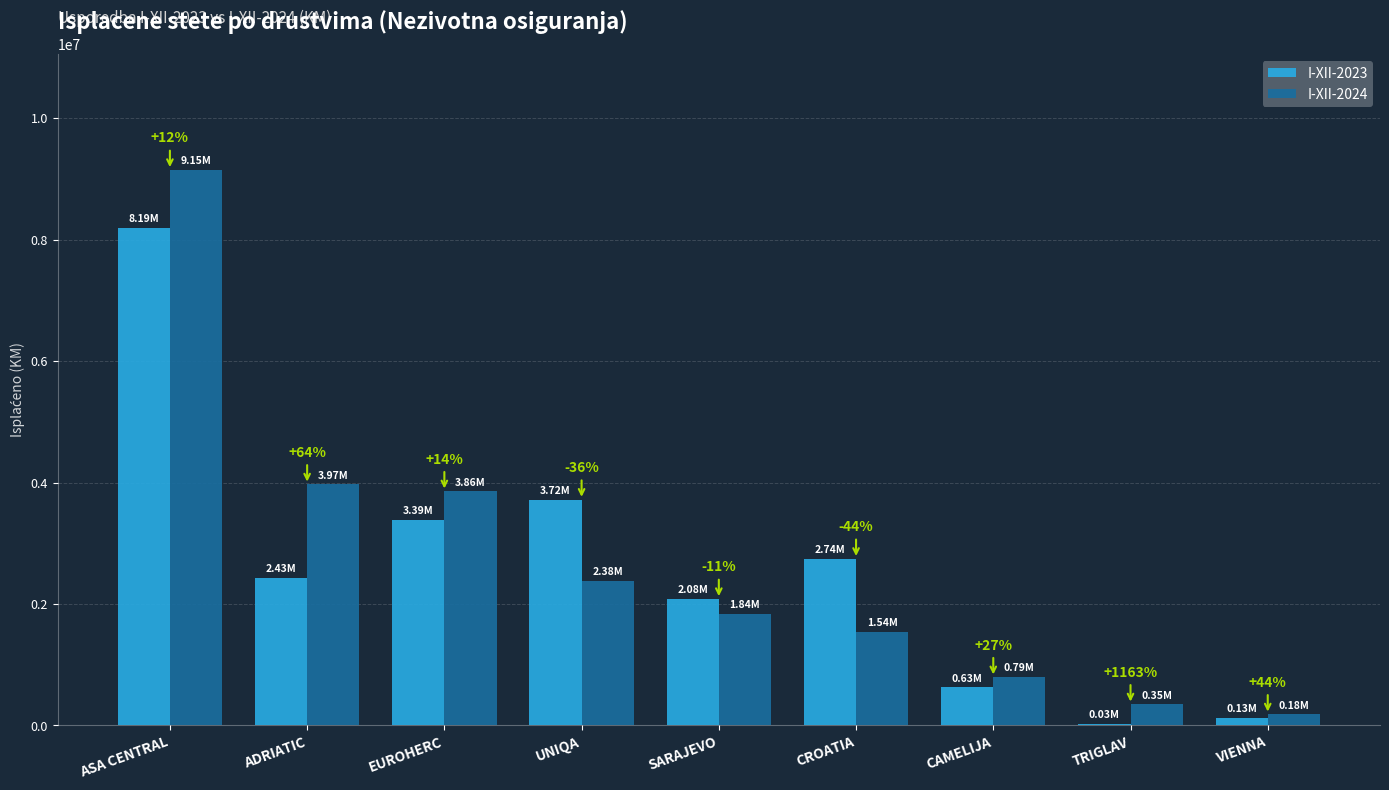

Rank the series by their maximum value, from highest to lowest.

I-XII-2024, I-XII-2023